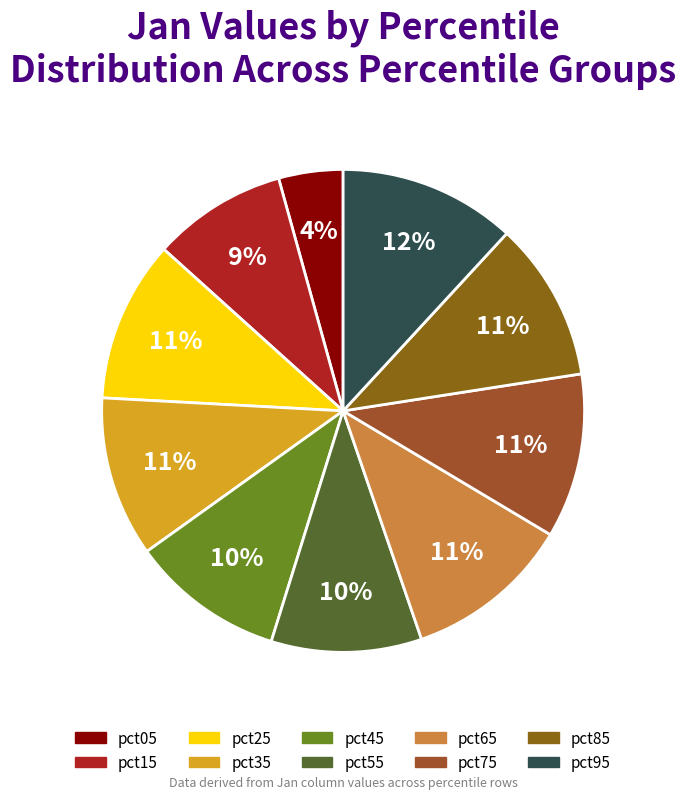

Which category has the biggest portion of the pie?

pct95